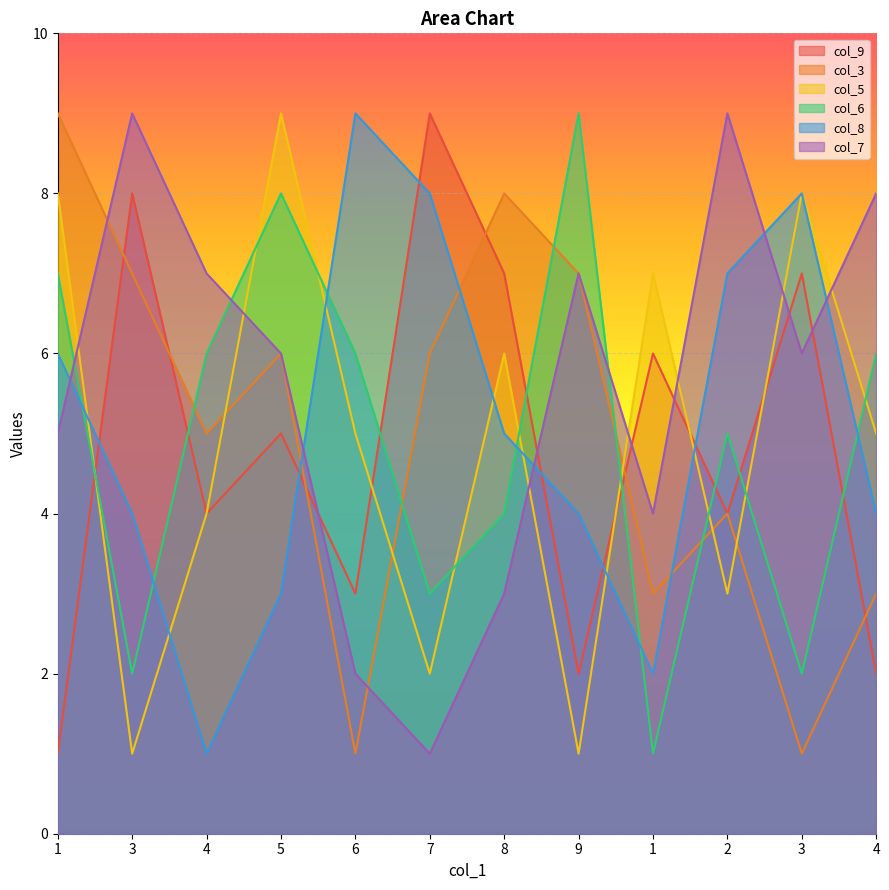

What is the spread (max minus min) of values at 1?

8